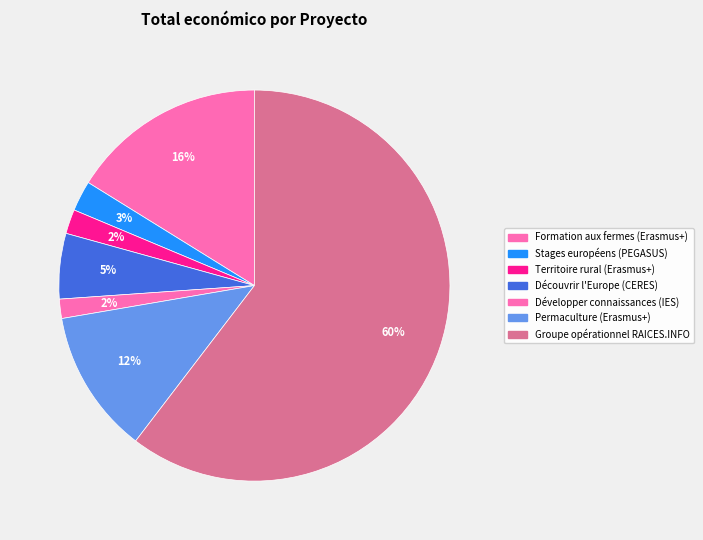

What is the ratio of the value at Territoire rural (Erasmus+) to the value at Découvrir l'Europe (CERES)?

0.4